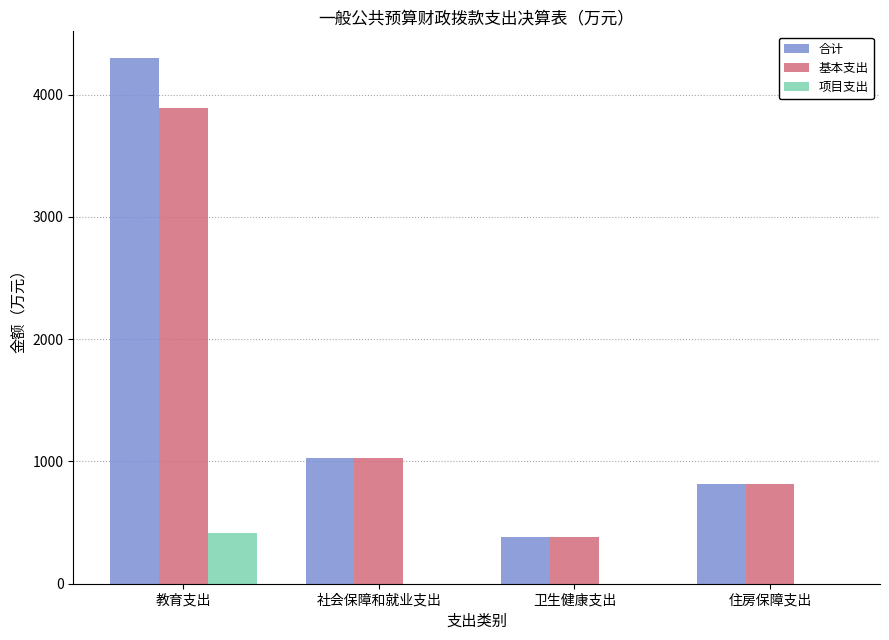

What is the sum of all 合计 values?

6532.8